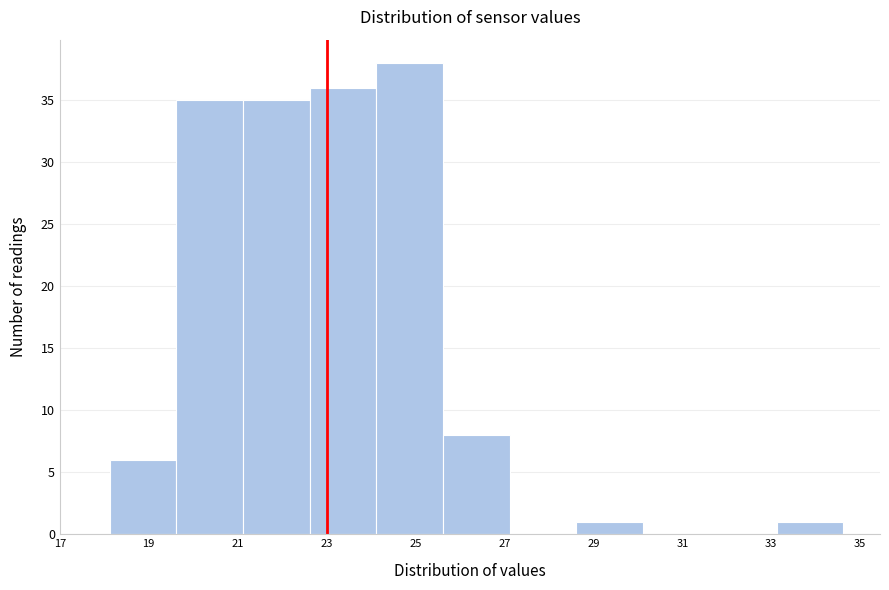

Over which range of the x-axis is the bar tallest?

24.12 to 25.62